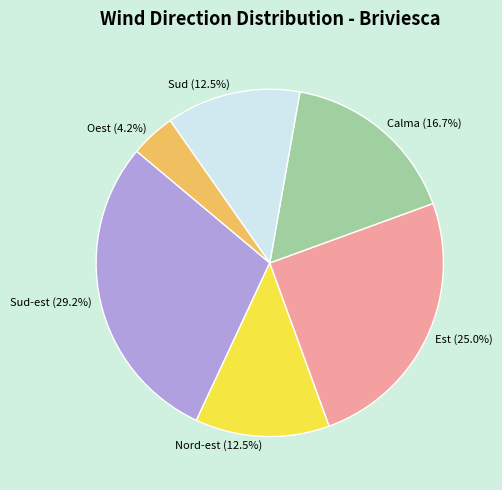

Does any single category account for the majority?

No